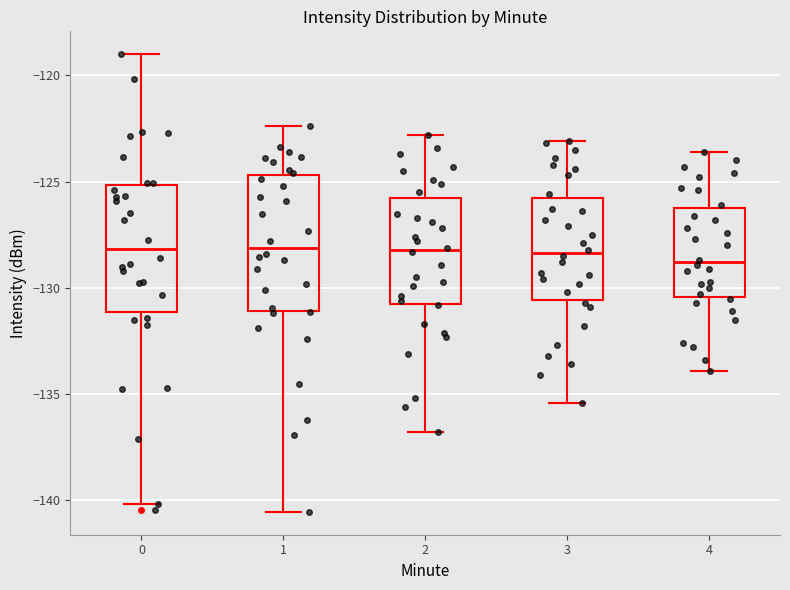

Reading left to right, transcribe this box plot: for each box, give where its median line is, the range the box spans, and where its two whiskers end, as read against the y-axis. The values are not printed on the chart, so give them approximately, as read against the axis.

0: median -128.0, box -131.0 to -125.0, whiskers -140.0 to -119.0
1: median -128.0, box -131.0 to -124.5, whiskers -140.5 to -122.5
2: median -128.0, box -130.5 to -125.5, whiskers -137.0 to -123.0
3: median -128.5, box -130.5 to -126.0, whiskers -135.5 to -123.0
4: median -129.0, box -130.5 to -126.0, whiskers -134.0 to -123.5